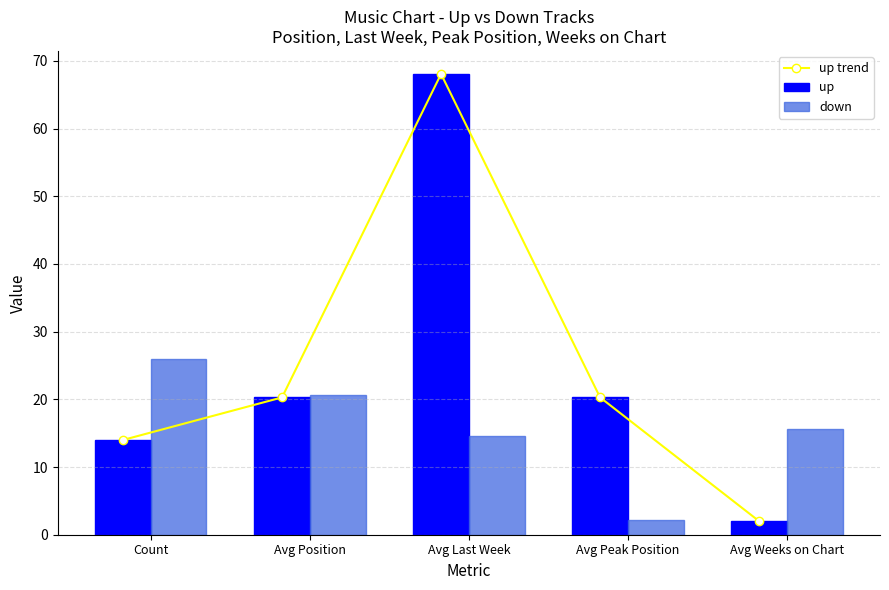

What is the label of the 5th bar from the left?

Avg Weeks on Chart